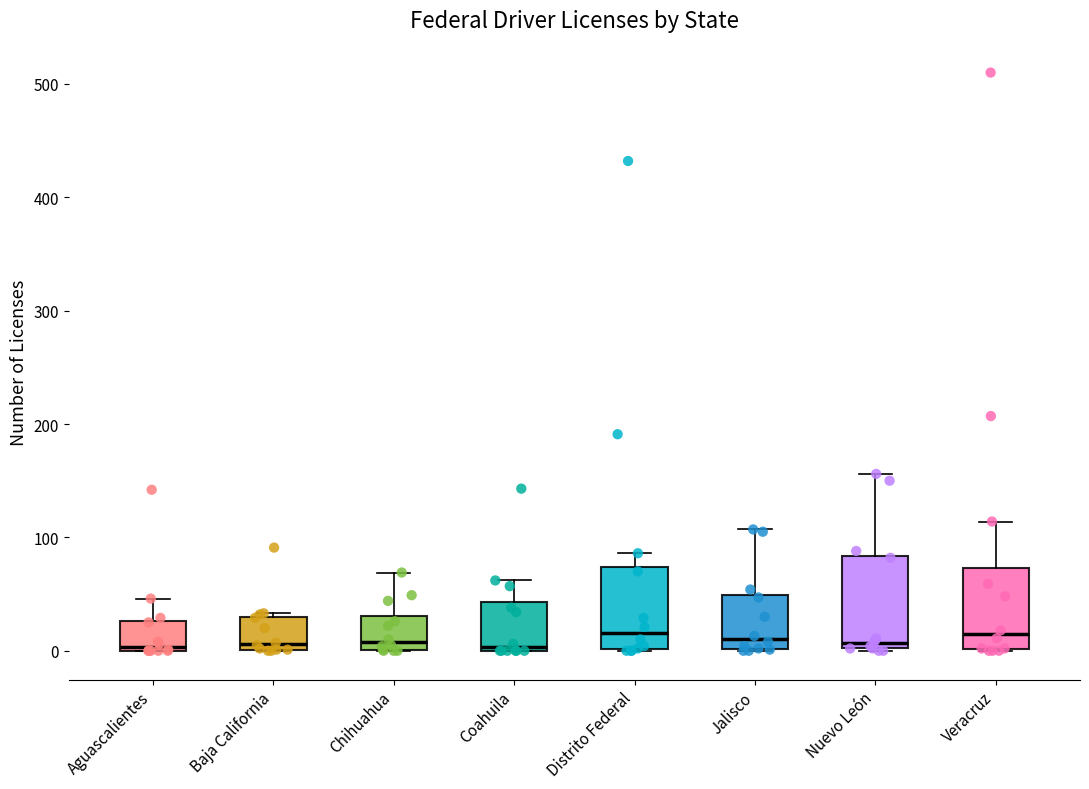

Where does the upper whisker of the box for Distrito Federal end on the y-axis? The values are not printed on the chart, so give them approximately, as read against the axis.

90